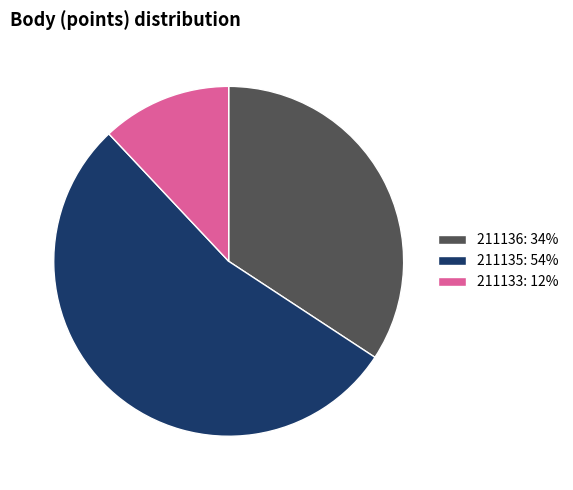

Approximately how many times larger is the value at 211136 compared to 211135?

0.6